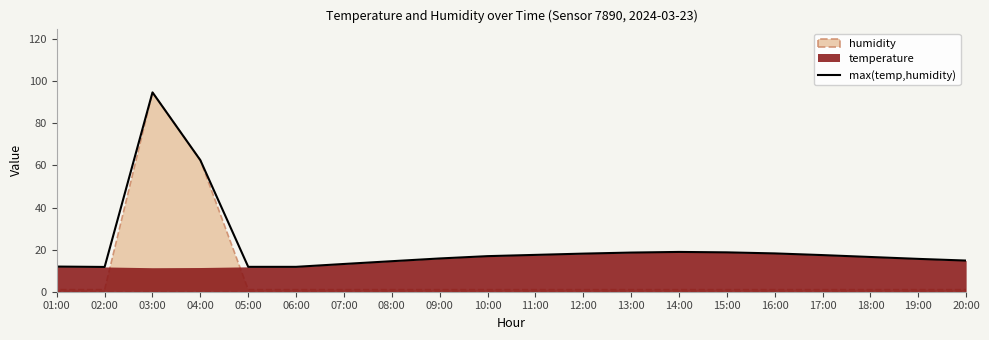

Which has a higher value, 17:00 or 18:00?

17:00